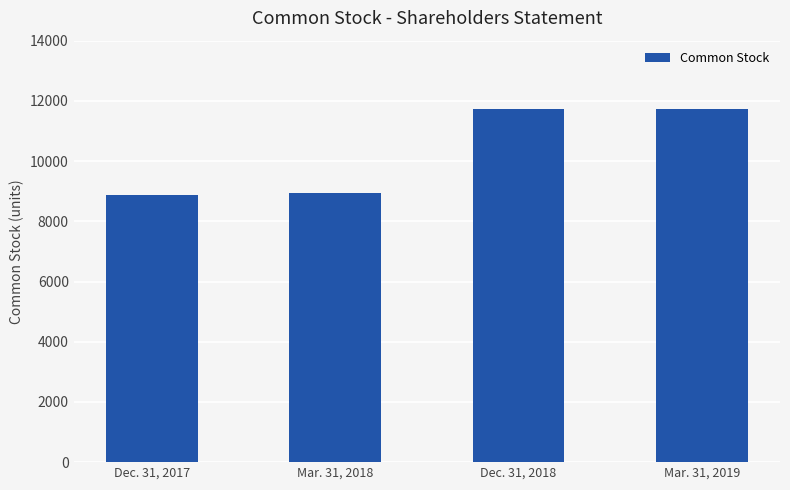

Rank the categories by value from lowest to highest.

Dec. 31, 2017, Mar. 31, 2018, Dec. 31, 2018, Mar. 31, 2019